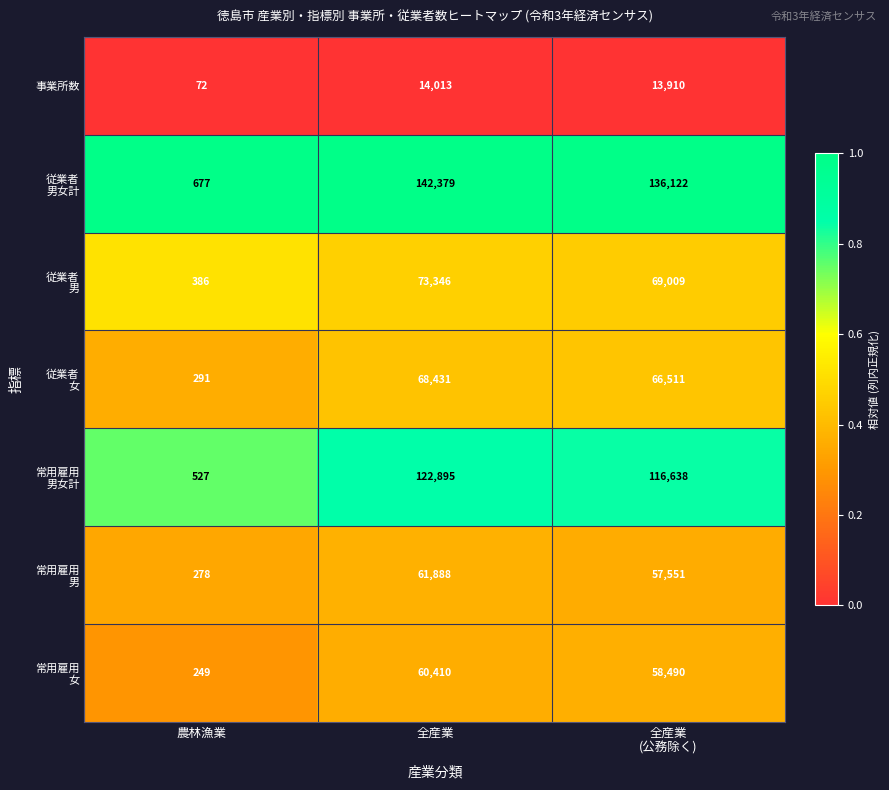

What is the spread (max minus min) of values at 全産業?

128366